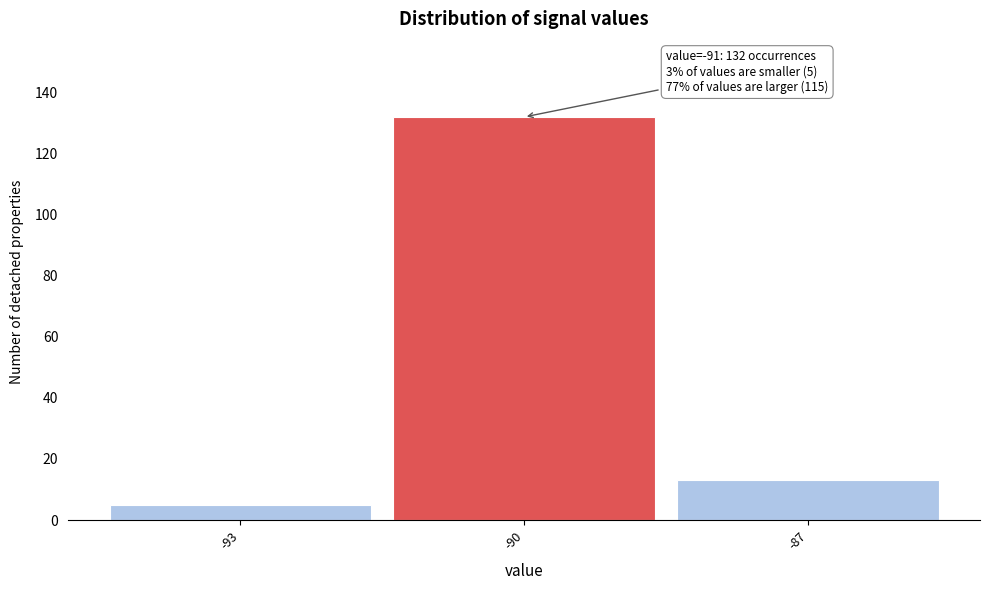

Over which range of the x-axis is the bar tallest?

-91.5 to -88.5